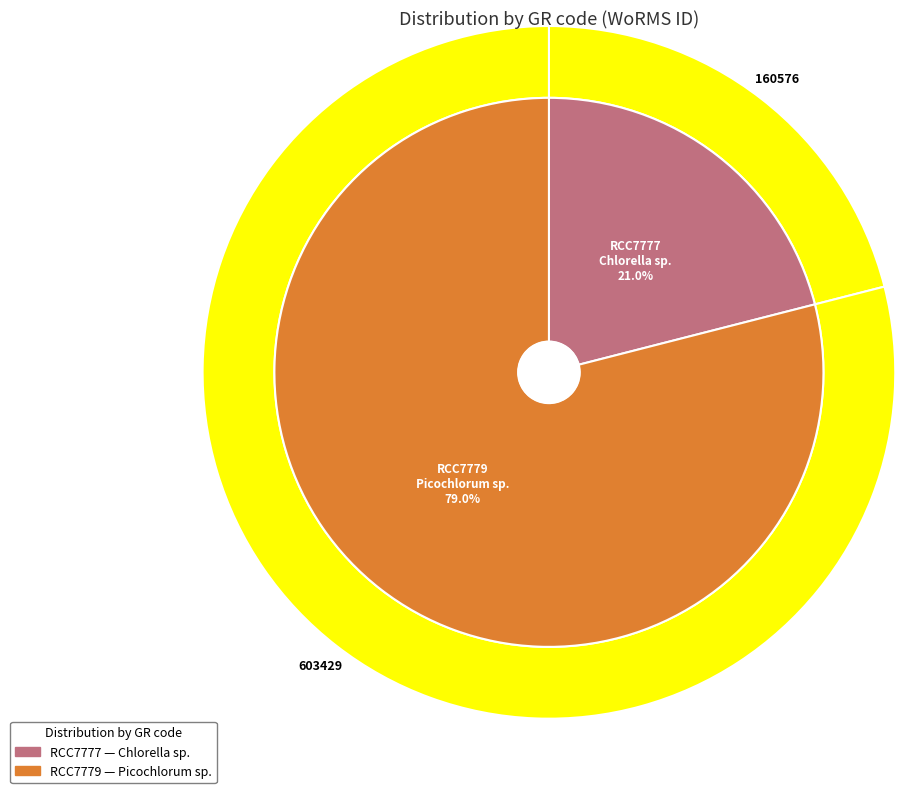

How many slices are in this pie chart?

2